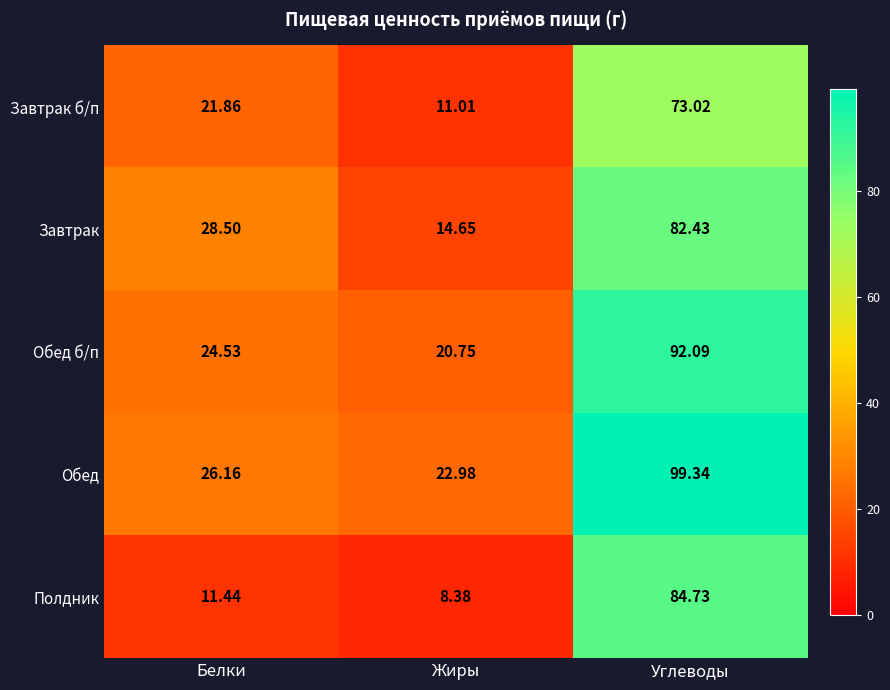

Which series changed the most between Жиры and Углеводы?

Обед